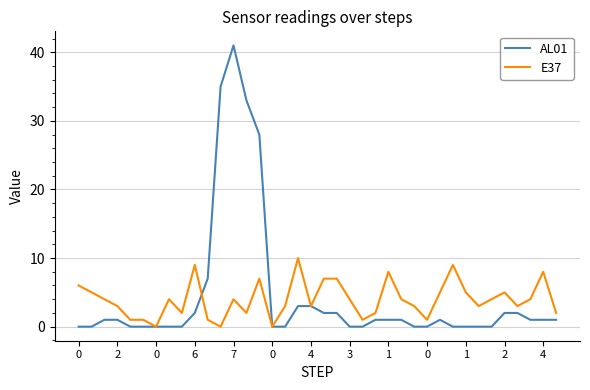

Which series has the widest spread of values?

AL01